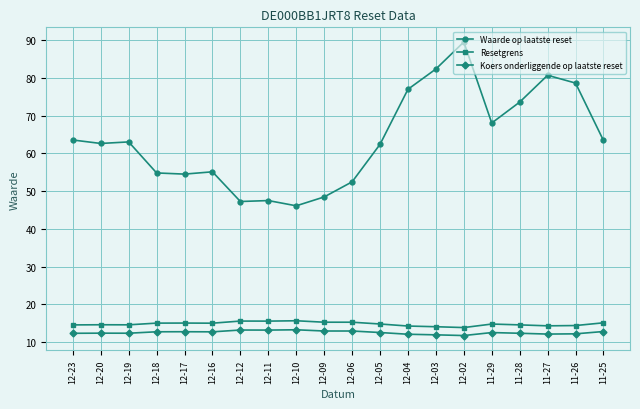

How many series are shown in this chart?

3